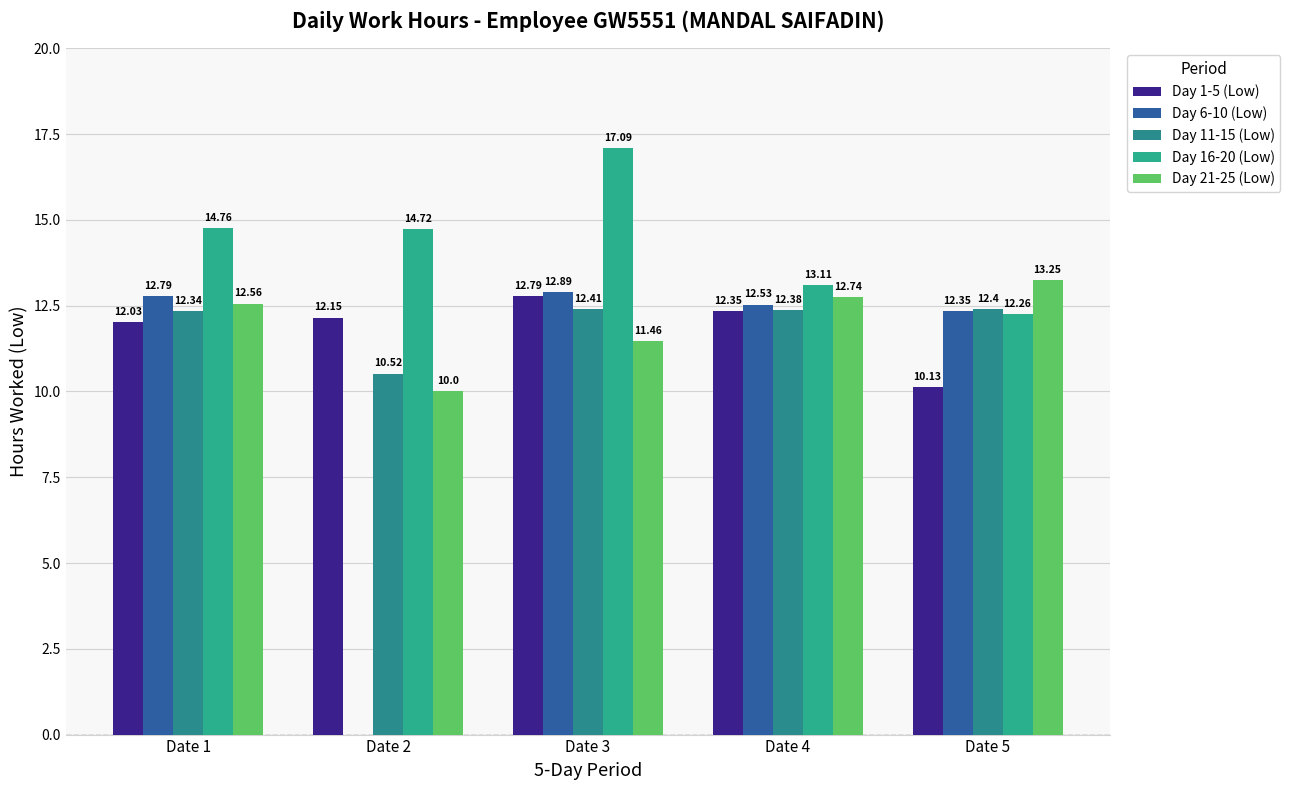

What is the difference between the Day 11-15 (Low) values at Date 2 and Date 5?

1.9